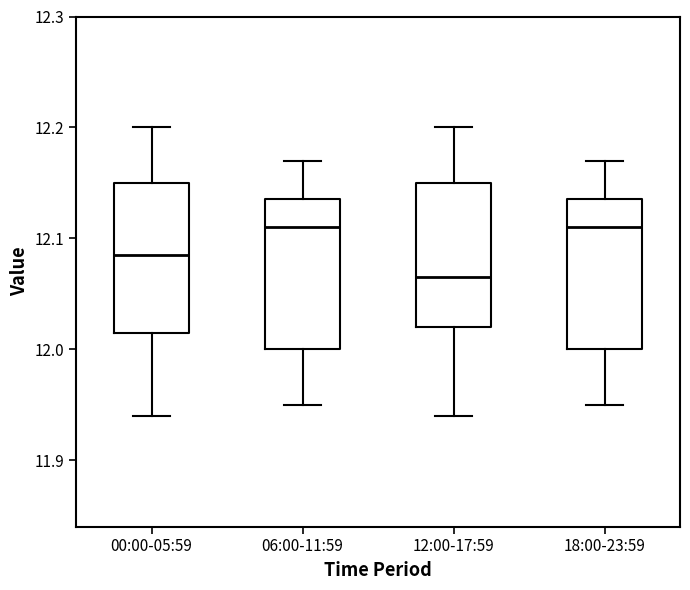

Reading left to right, transcribe this box plot: for each box, give where its median line is, the range the box spans, and where its two whiskers end, as read against the y-axis. The values are not printed on the chart, so give them approximately, as read against the axis.

00:00-05:59: median 12.09, box 12.02 to 12.15, whiskers 11.94 to 12.20
06:00-11:59: median 12.11, box 12.00 to 12.14, whiskers 11.95 to 12.17
12:00-17:59: median 12.07, box 12.02 to 12.15, whiskers 11.94 to 12.20
18:00-23:59: median 12.11, box 12.00 to 12.14, whiskers 11.95 to 12.17